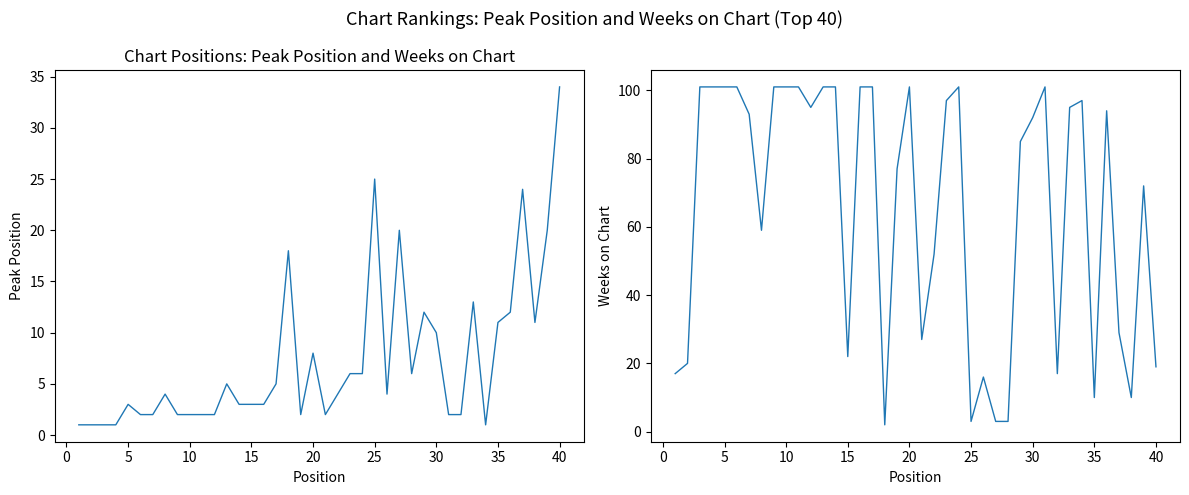

How many values in the Weeks on Chart series exceed 93?

19